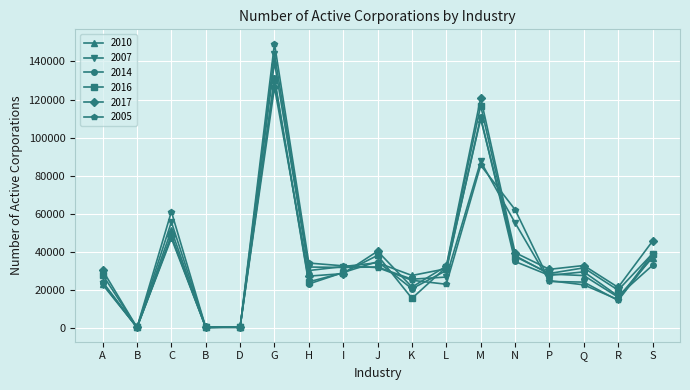

Rank the series by their maximum value, from lowest to highest.

2017, 2016, 2014, 2010, 2007, 2005